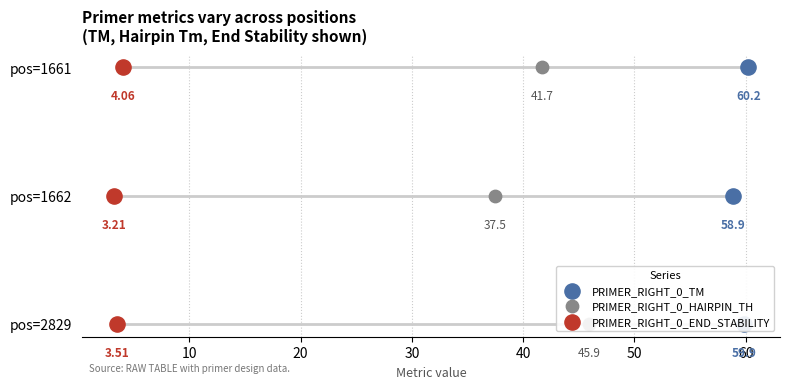

Which series contains the highest Y value?

PRIMER_RIGHT_0_TM